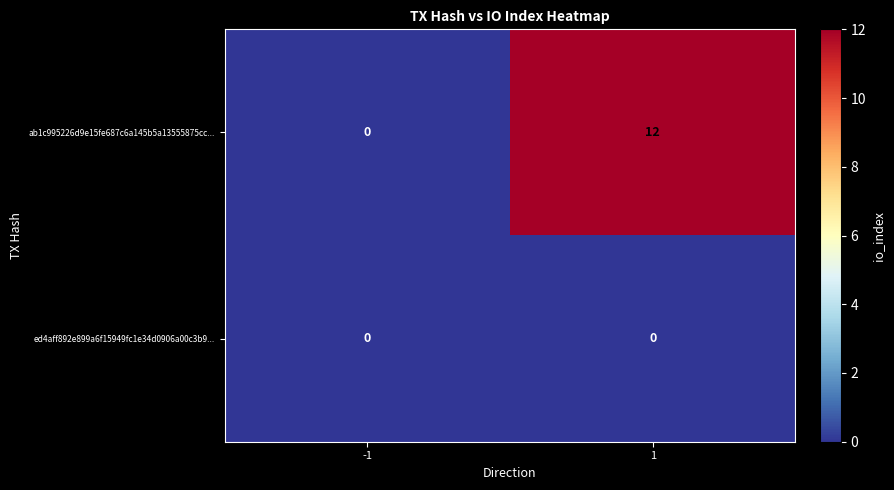

At 1, list the series in order from largest to smallest.

ab1c995226d9e15fe687c6a145b5a13555875cc..., ed4aff892e899a6f15949fc1e34d0906a00c3b9...